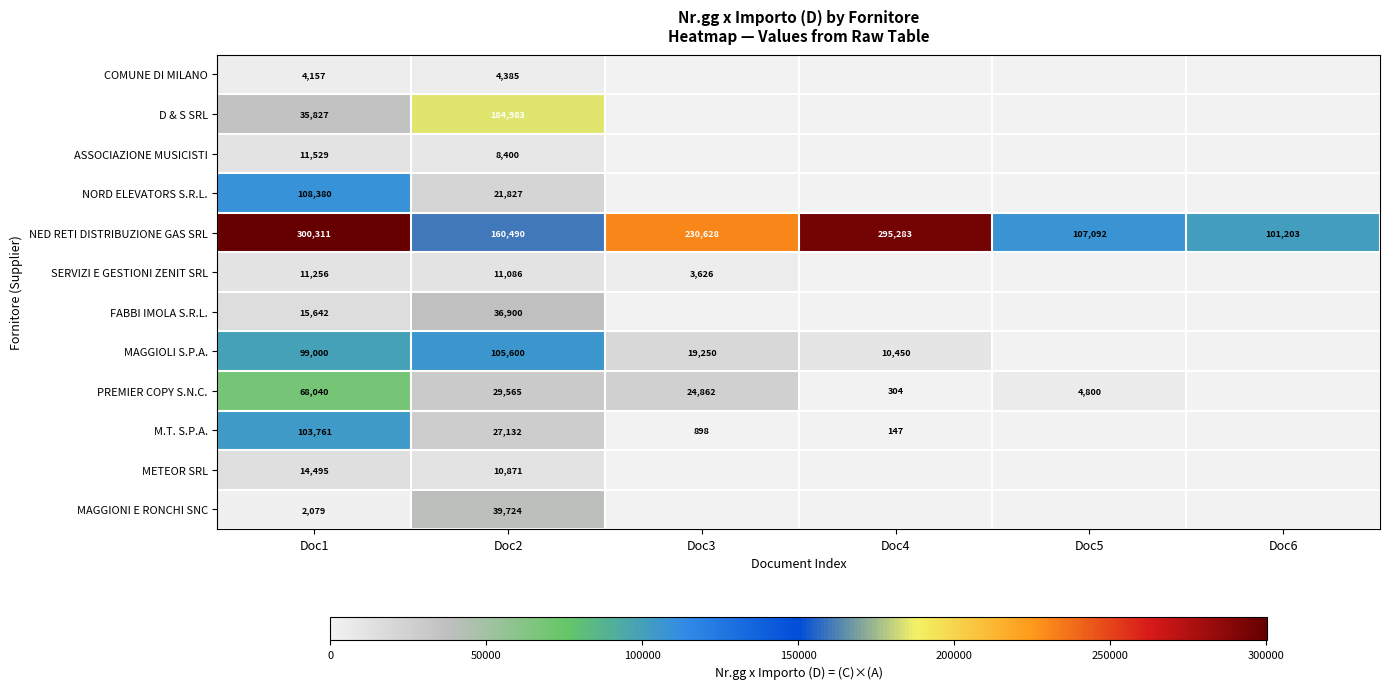

The value of MAGGIOLI S.P.A. at Doc3 is 19250. True or false?

True